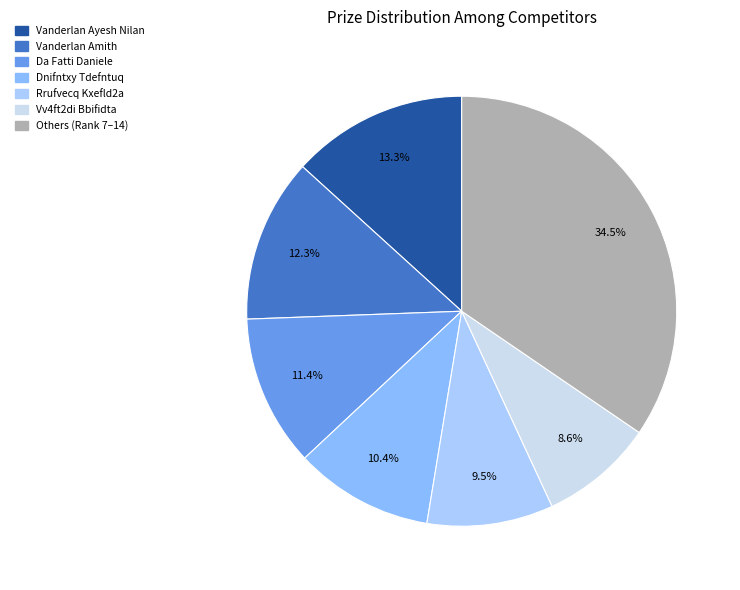

Is there any slice that represents more than half of the pie?

No